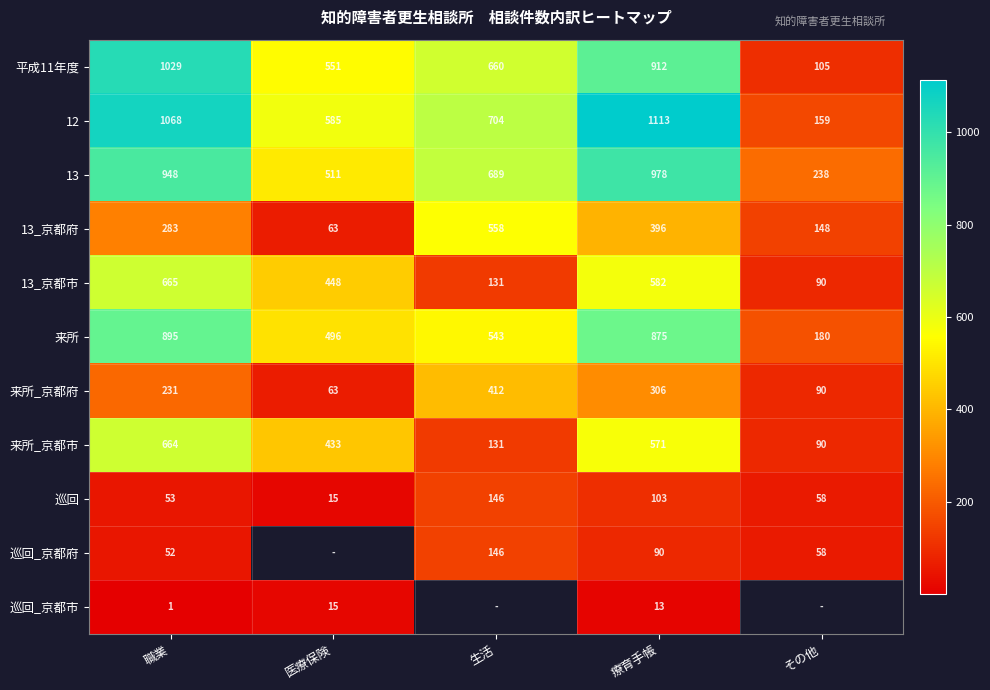

Is the value of 13_京都市 at その他 greater than the value of 13 at 職業?

No